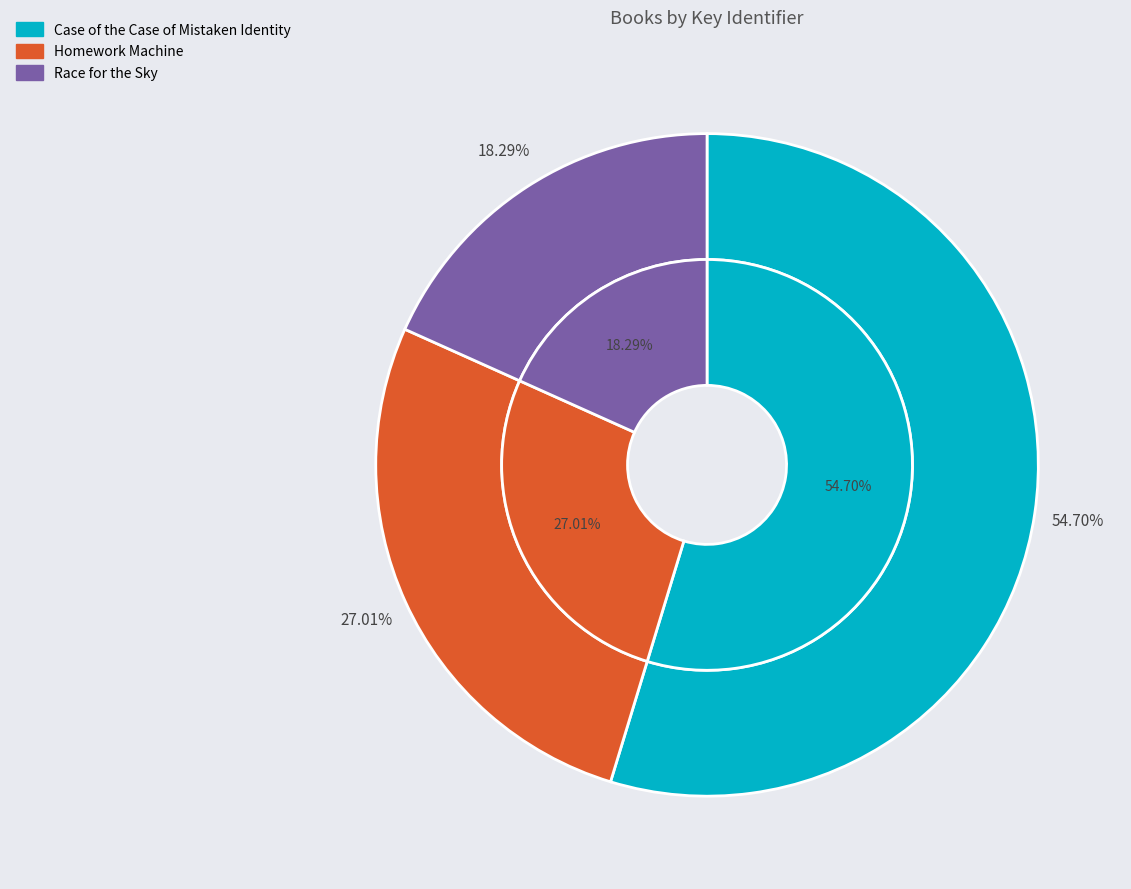

Which has a higher value, Homework Machine or Race for the Sky?

Homework Machine